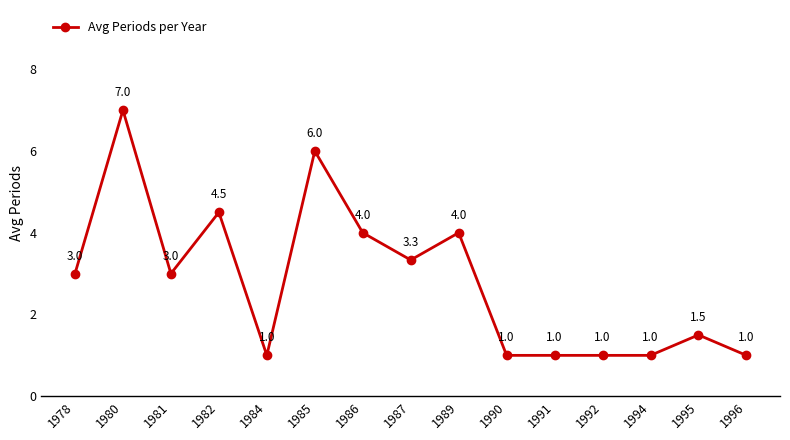

What is the ratio of the value at 1996 to the value at 1982?

0.2